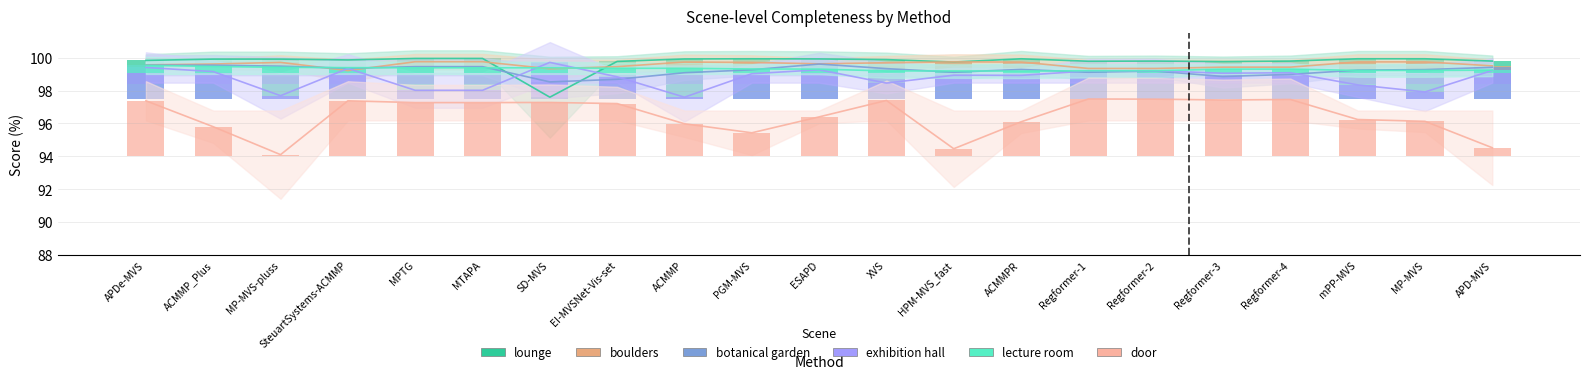

At which category is the sum across all series the highest?

APDe-MVS